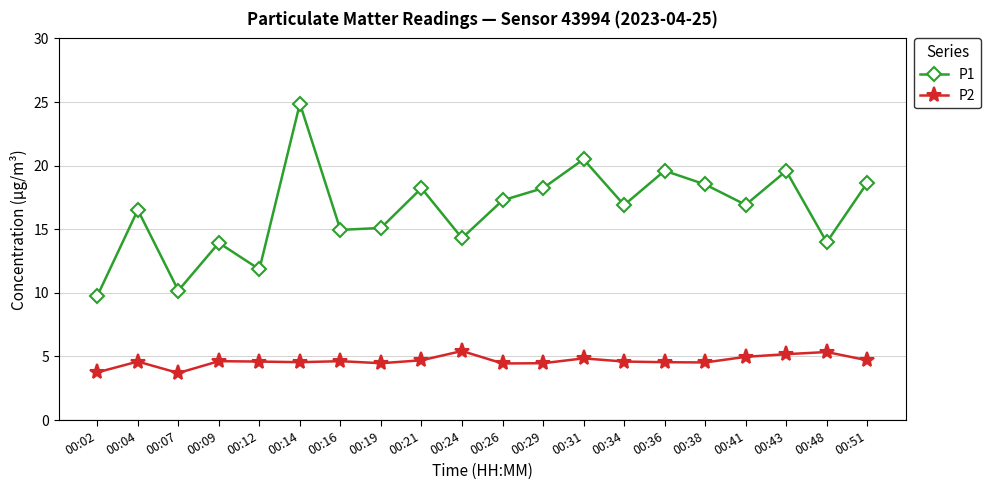

At how many categories does at least one series exceed 23?

1